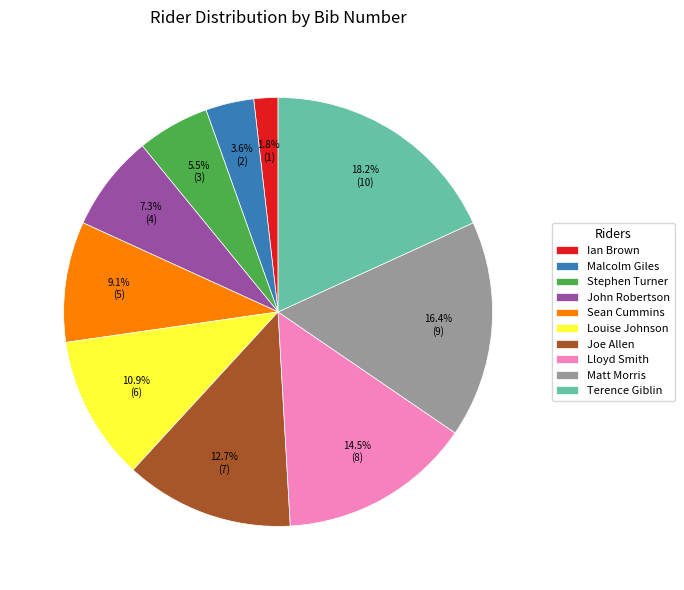

Approximately how many times larger is the value at Stephen Turner compared to Louise Johnson?

0.5